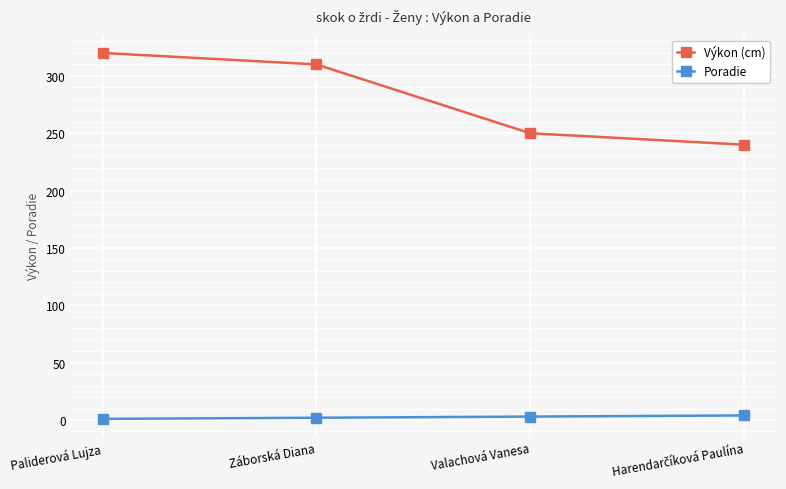

What is the average value of the Výkon (cm) series?

280